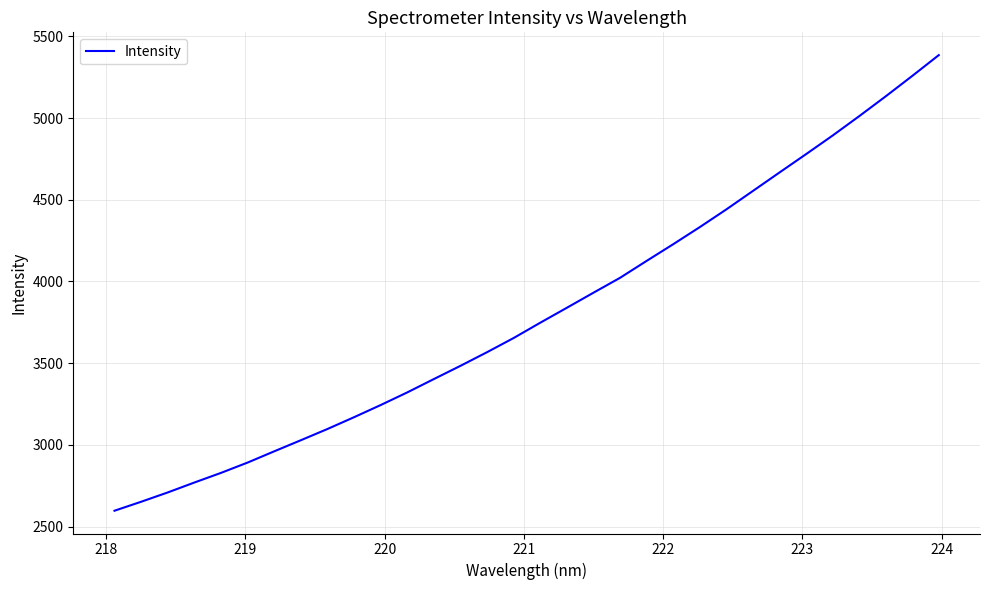

What is the maximum value shown in the chart?

5385.6